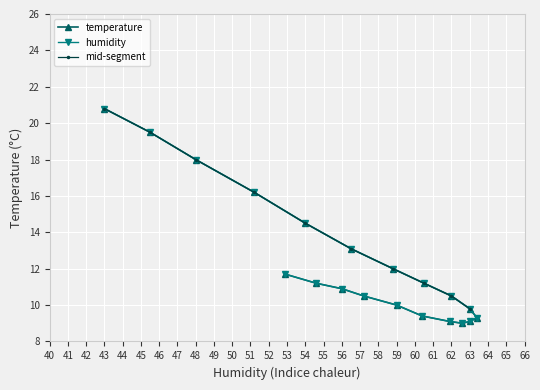

Reading left to right, extract all data points from this chart.

11.7	11.2	10.9	10.5	10.0	9.4	9.1	9.0	9.1	9.3	9.8	10.5	11.2	12.0	13.1	14.5	16.2	18.0	19.5	20.8